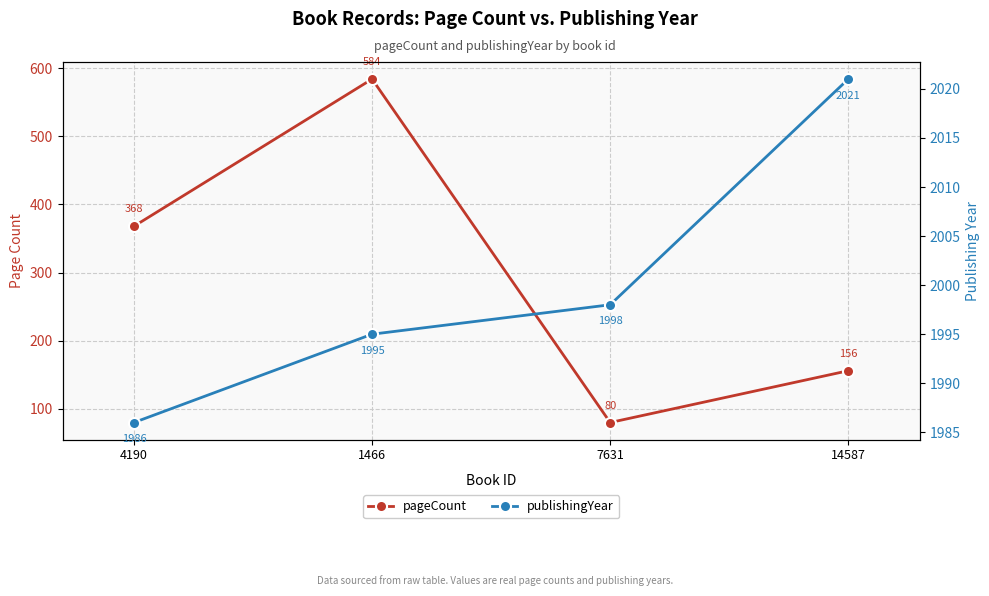

Where is publishingYear nearest to the value 2003?

7631